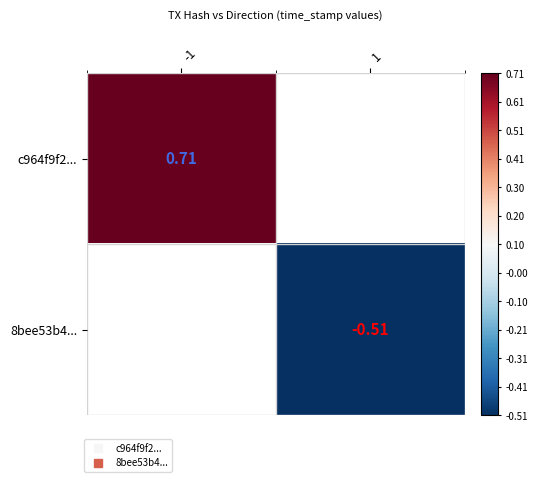

List the series in order of their peak value, highest first.

c964f9f2..., 8bee53b4...